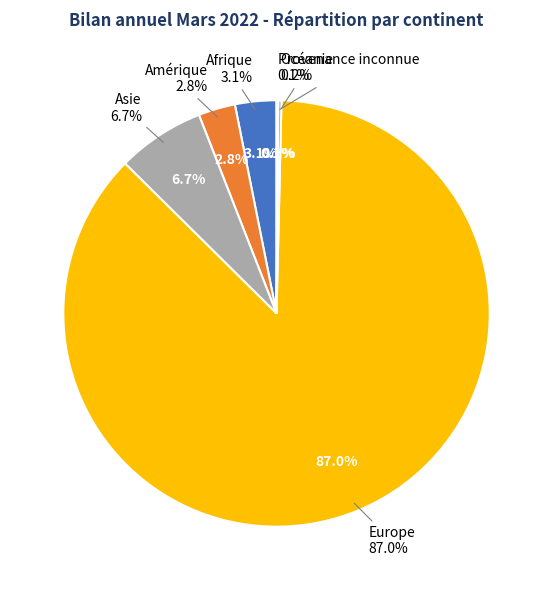

What is the largest slice in the pie chart?

Europe